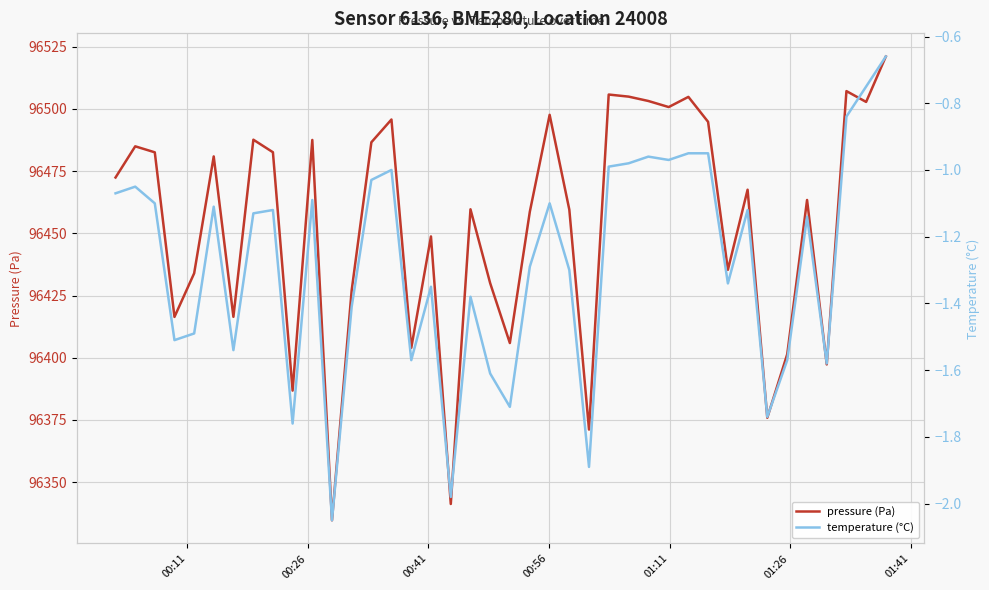

True or false: temperature (°C) and pressure (Pa) cross at least once.

False